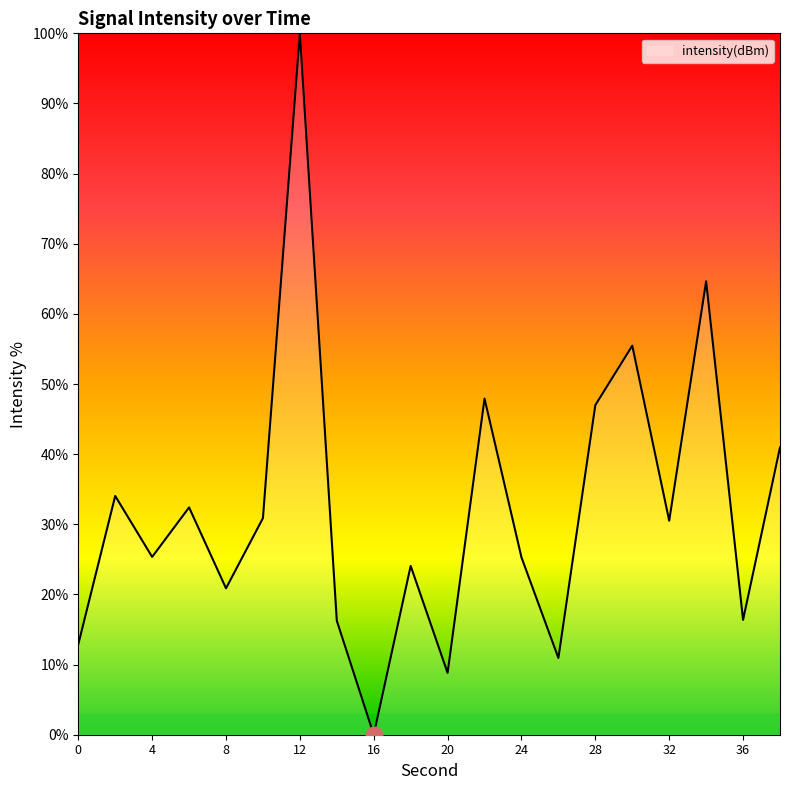

What is the greatest value displayed?

100.0